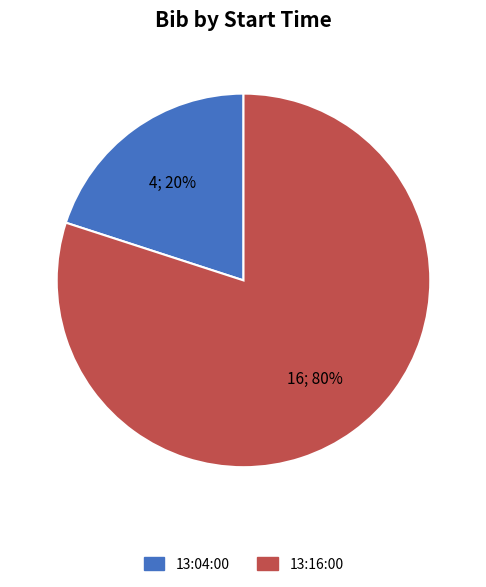

Is there a majority slice in this chart?

Yes